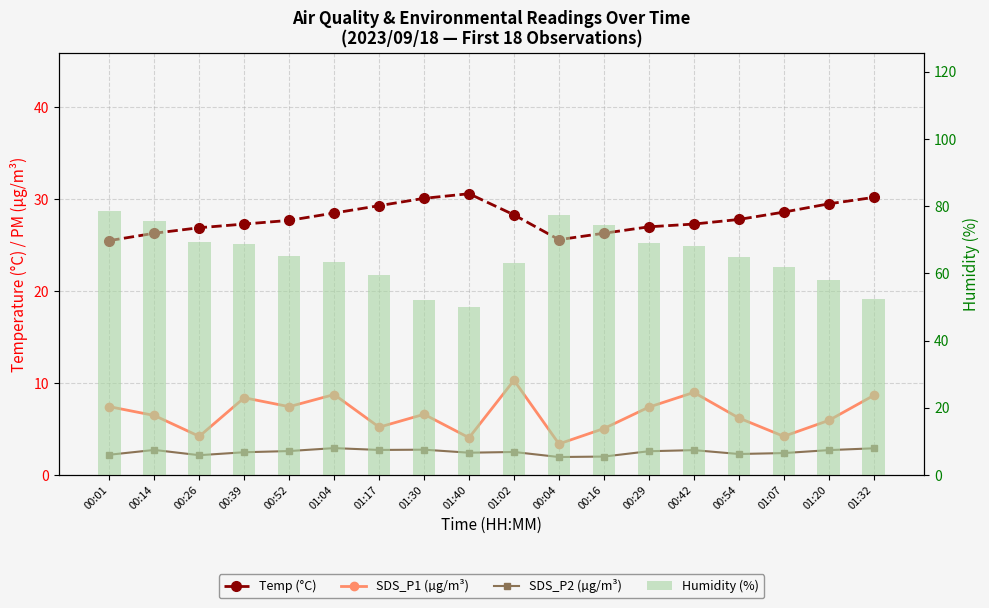

Which series has the largest range (max minus min)?

Humidity (%)